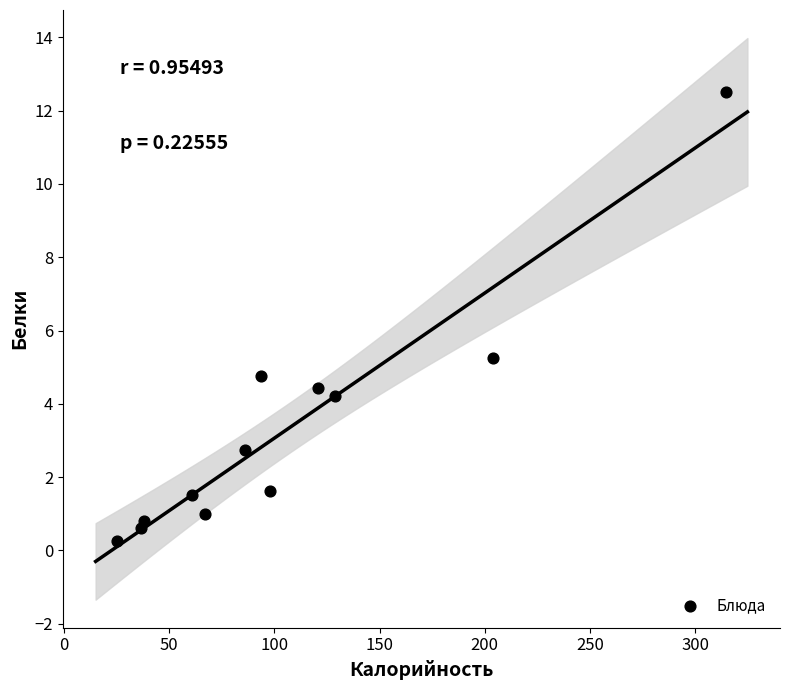

What is the average X value?

106.2